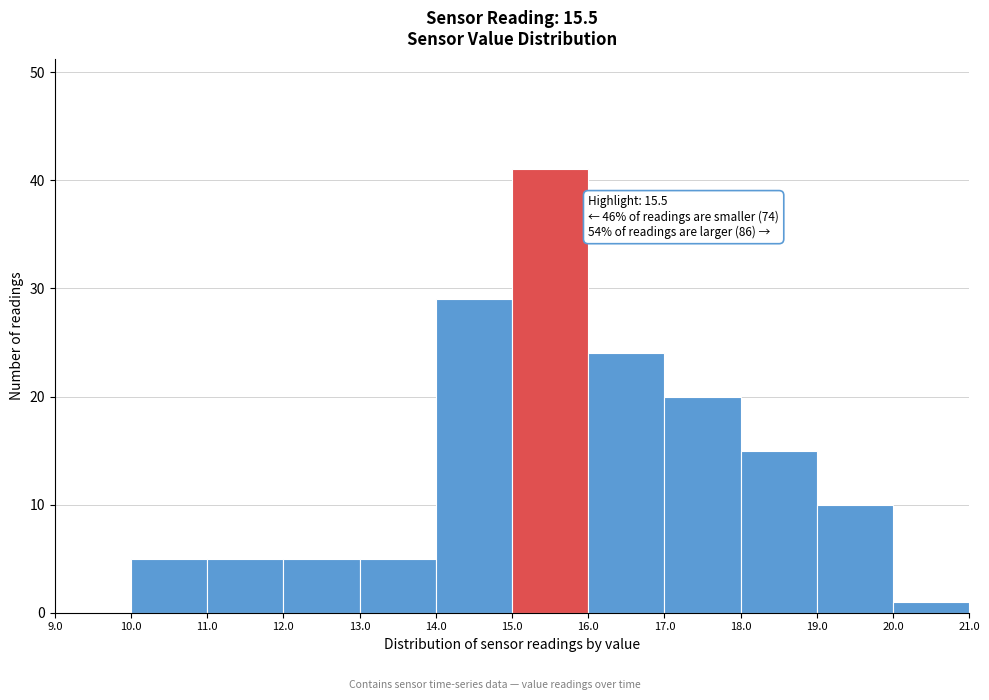

Over which range of the x-axis is the bar tallest?

15.0 to 16.0